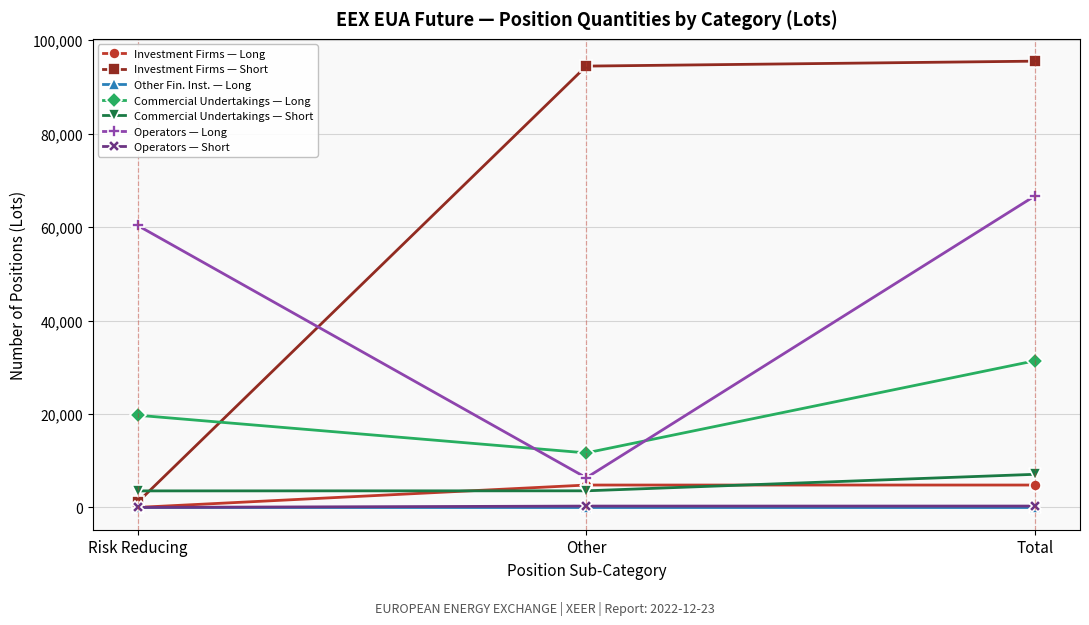

Does the chart display data point markers on the line(s)?

Yes